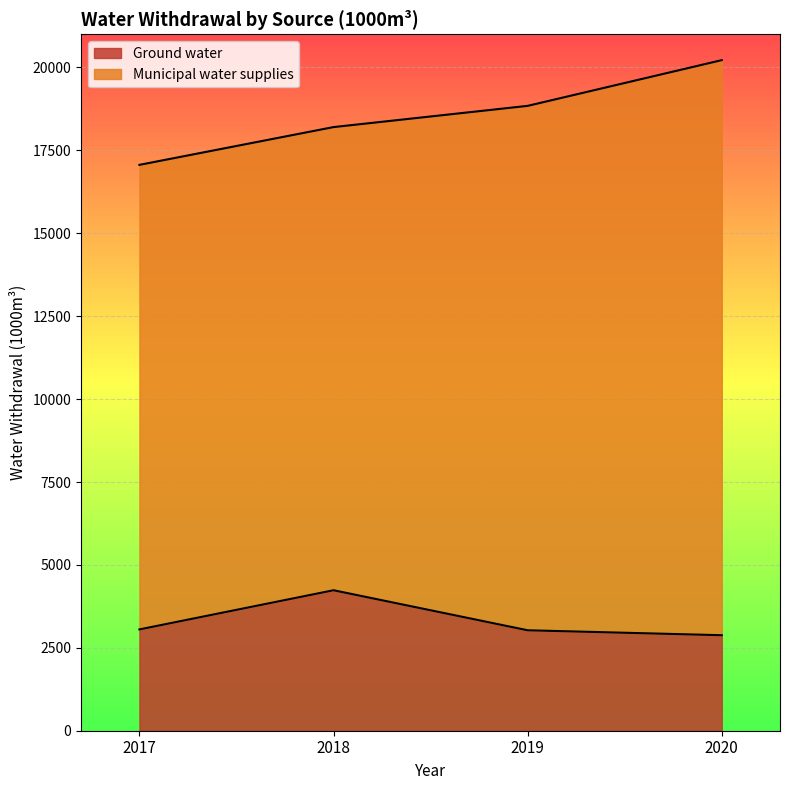

Between 2019 and 2017, which is larger?

2017